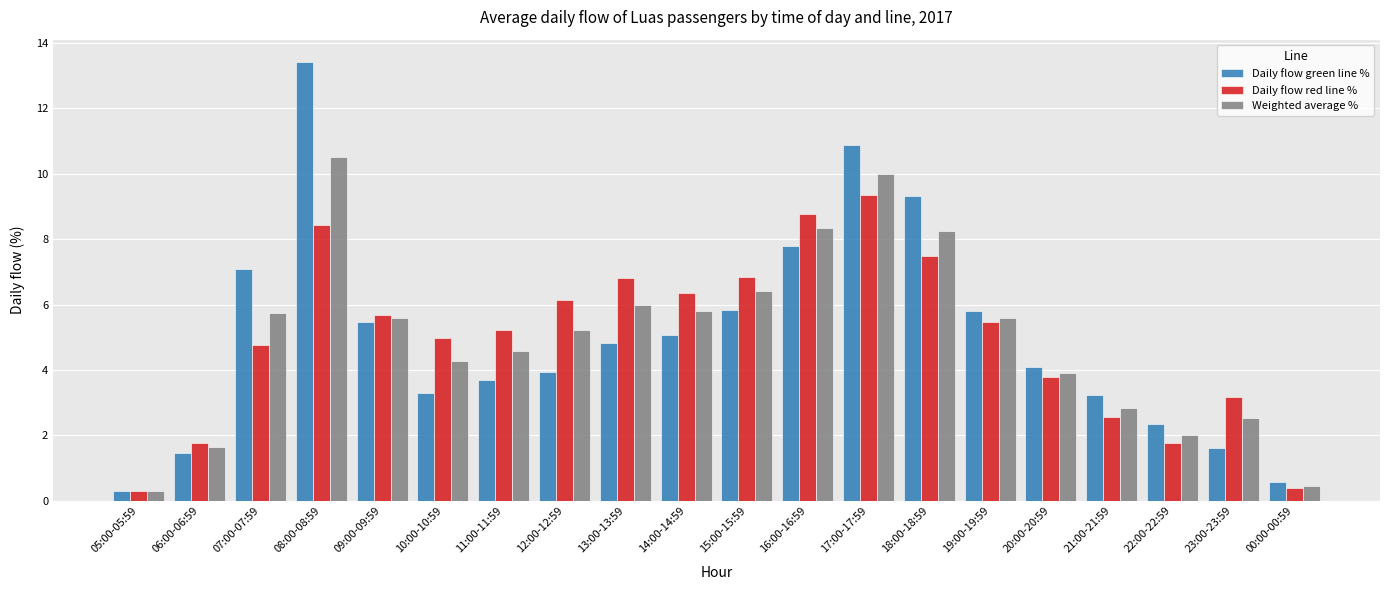

Where does the Daily flow red line % series first go above 5?

08:00-08:59